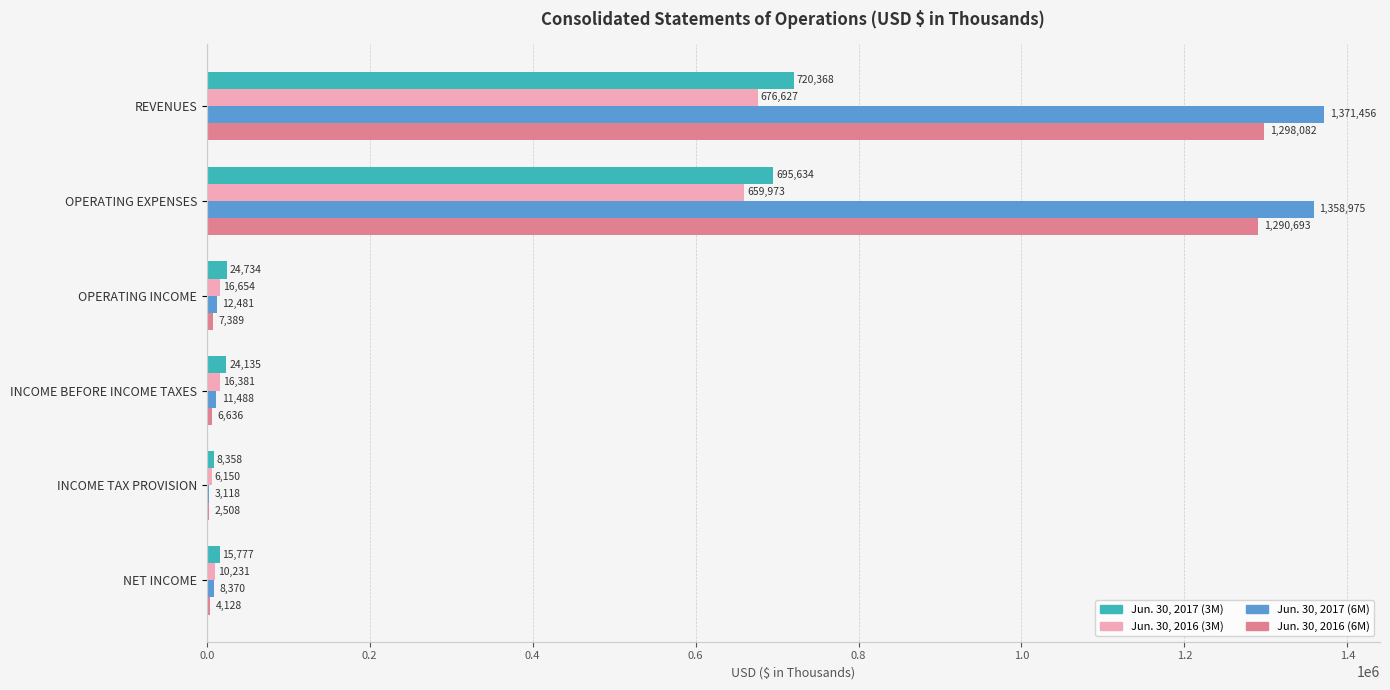

Read the Jun. 30, 2016 (6M) value at REVENUES.

1298082